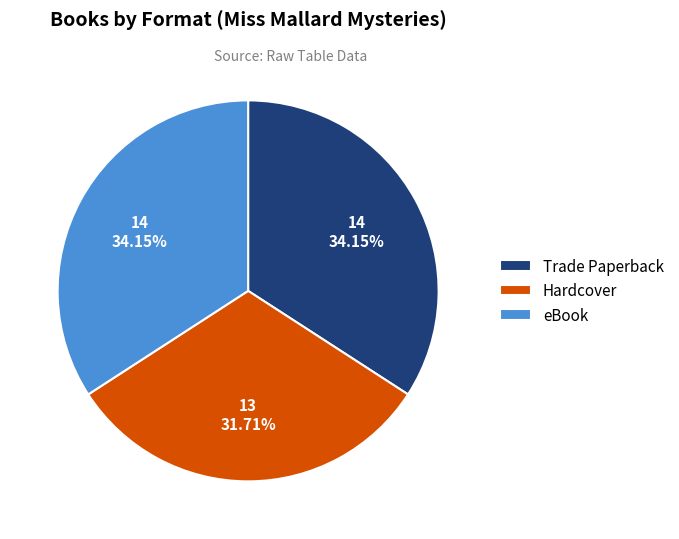

To the nearest percent, what is the combined percentage of eBook and Trade Paperback?

68%